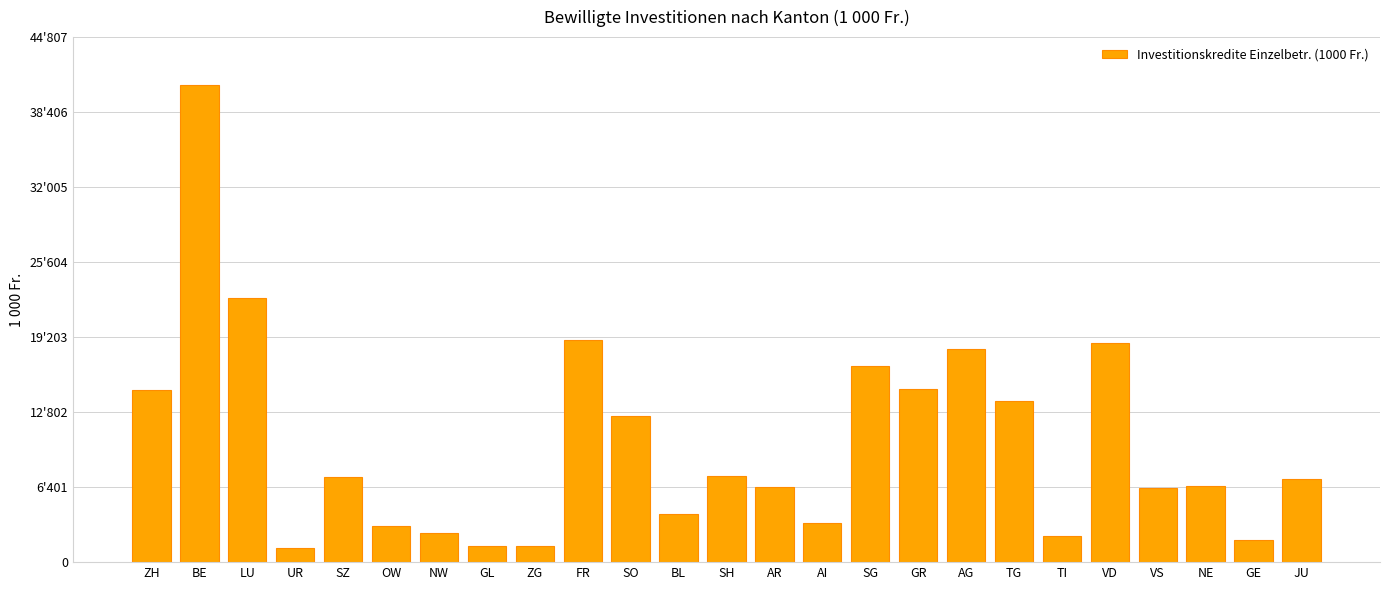

Between JU and AG, which is larger?

AG